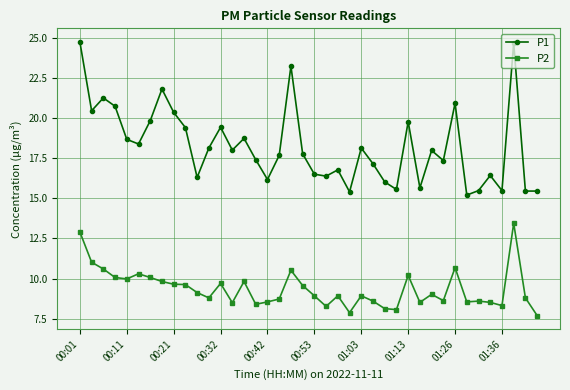

What is the value of the P2 point at the 8th from the left?

9.8